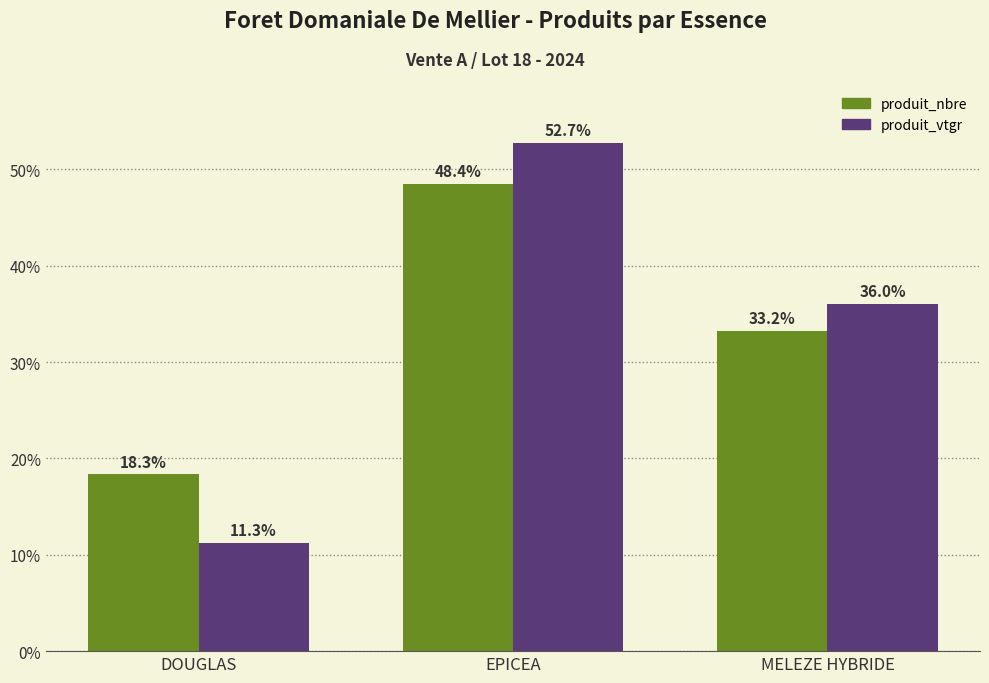

Where is produit_nbre nearest to the value 33?

MELEZE HYBRIDE